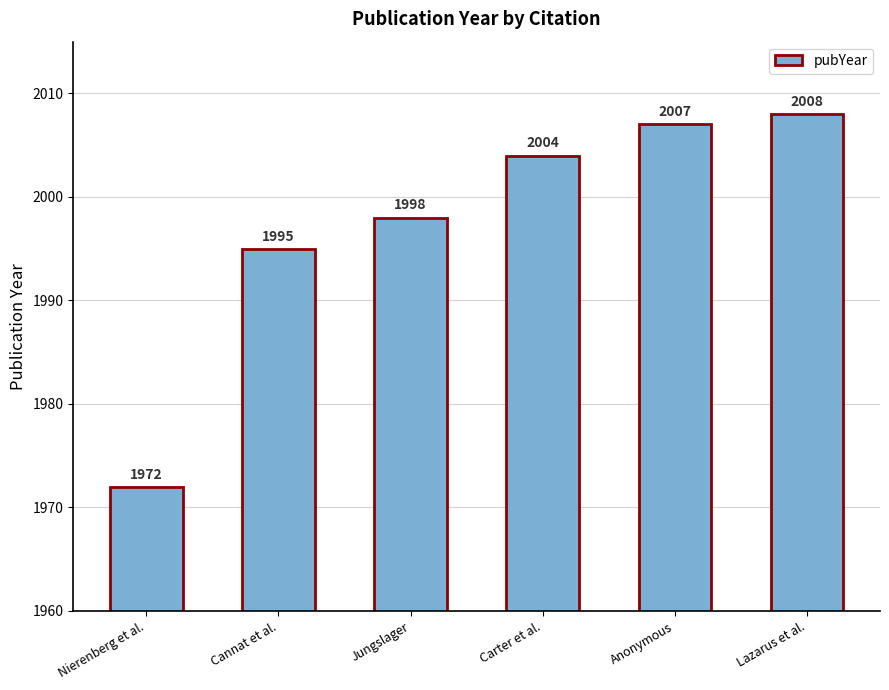

Reading left to right, transcribe all the data shown in this chart.

1972	1995	1998	2004	2007	2008